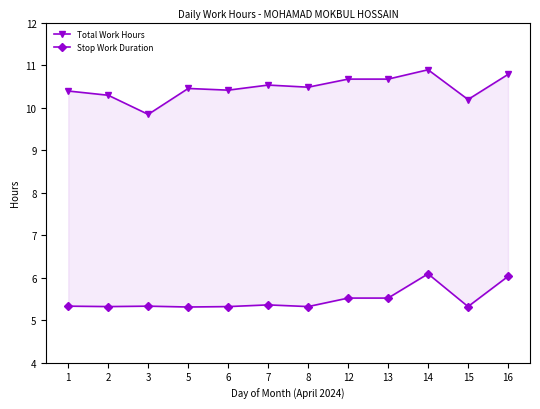

How many lines are shown in the chart?

2